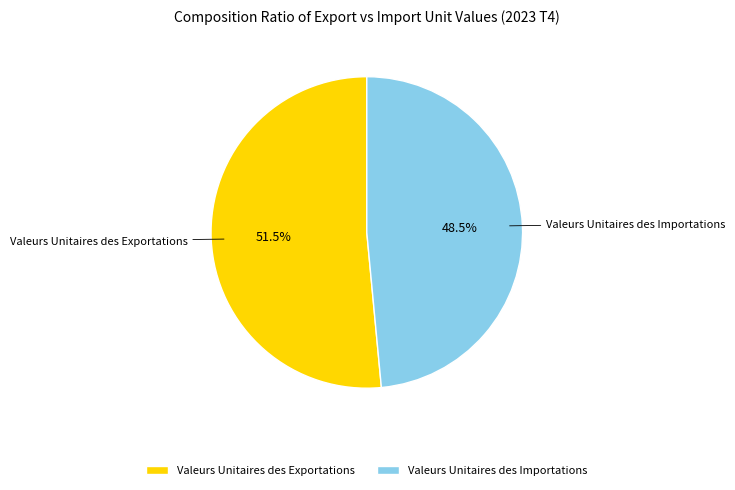

Is the sum of Valeurs Unitaires des Importations and Valeurs Unitaires des Exportations greater than half?

Yes